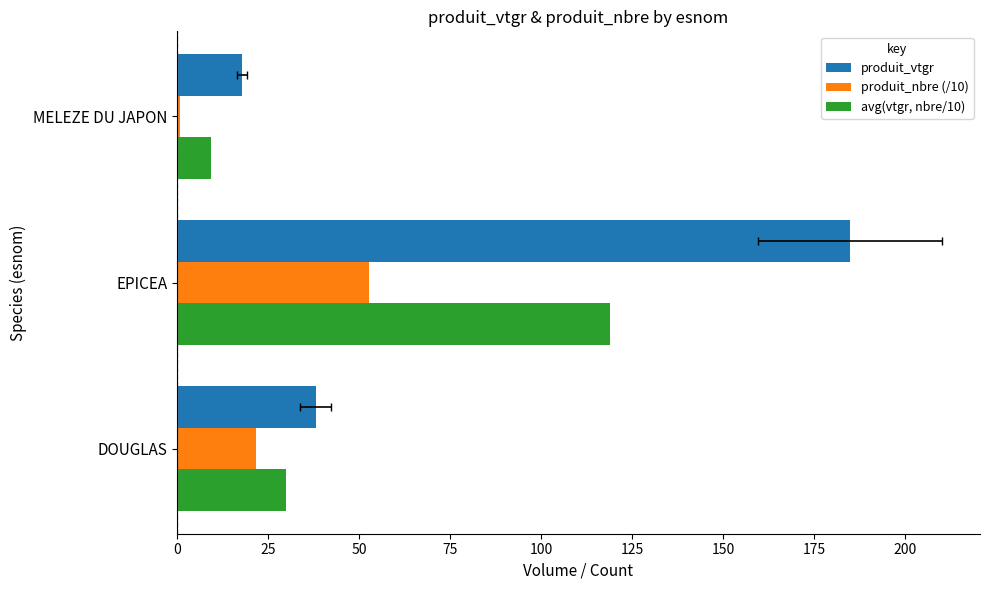

How many data points in produit_nbre (/10) are above 21?

2